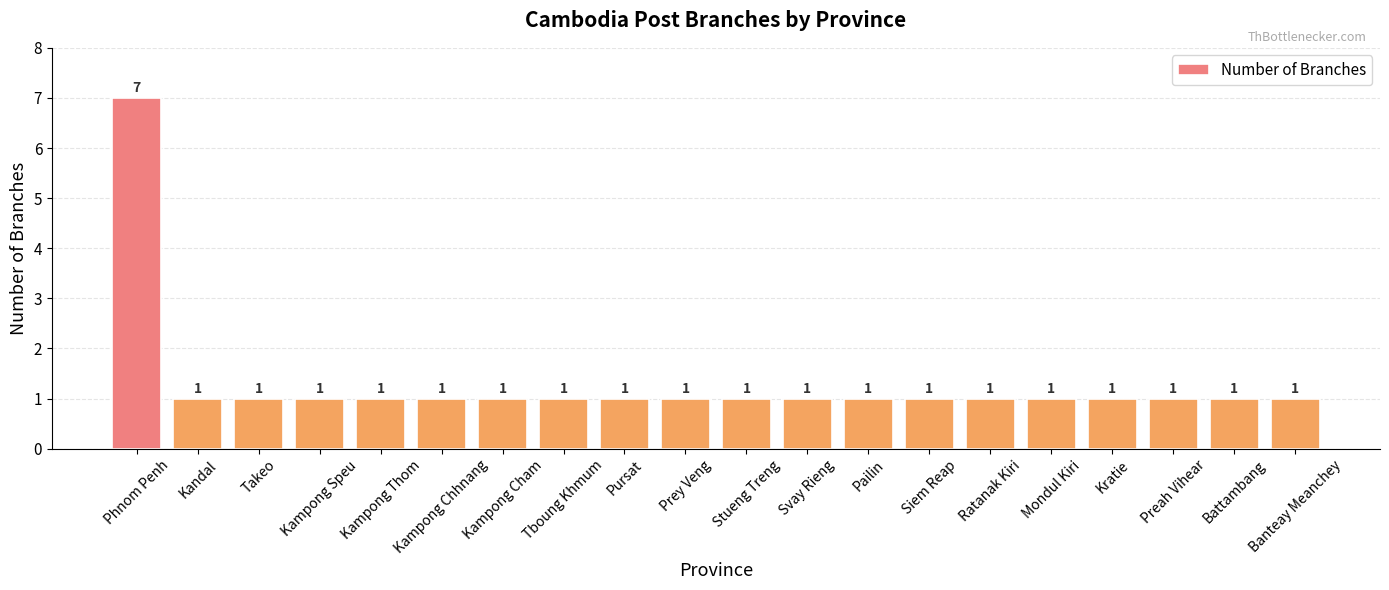

Is it true that the value at Svay Rieng is 1?

True